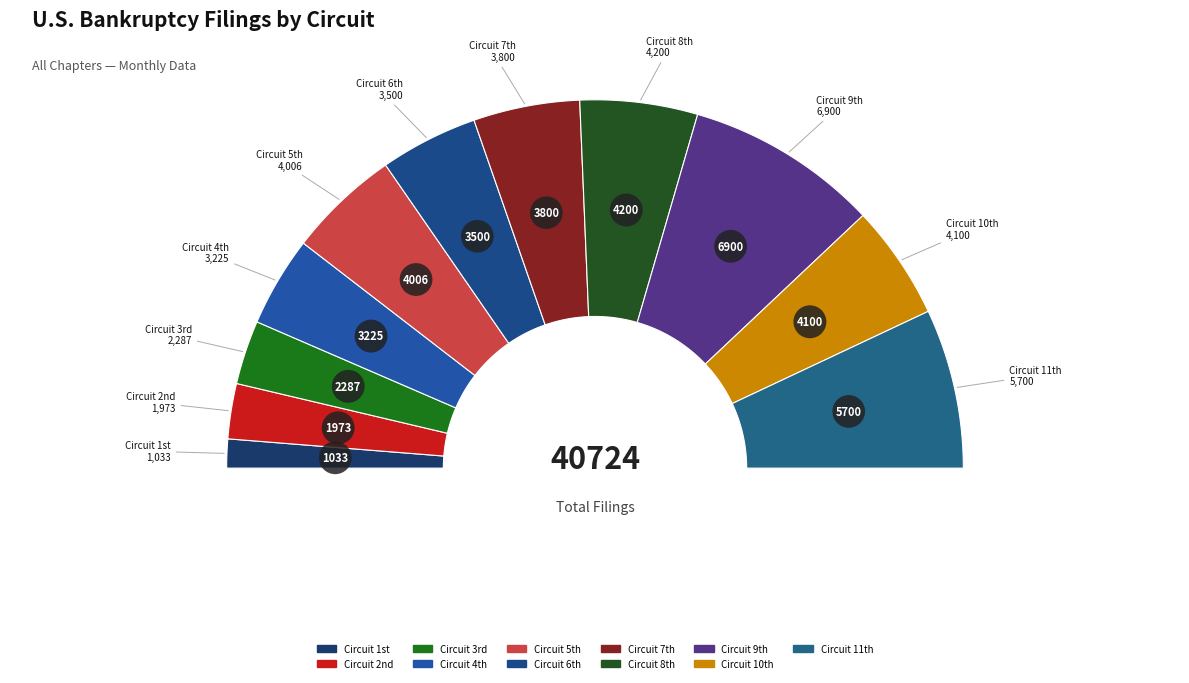

Does any single category account for the majority?

No